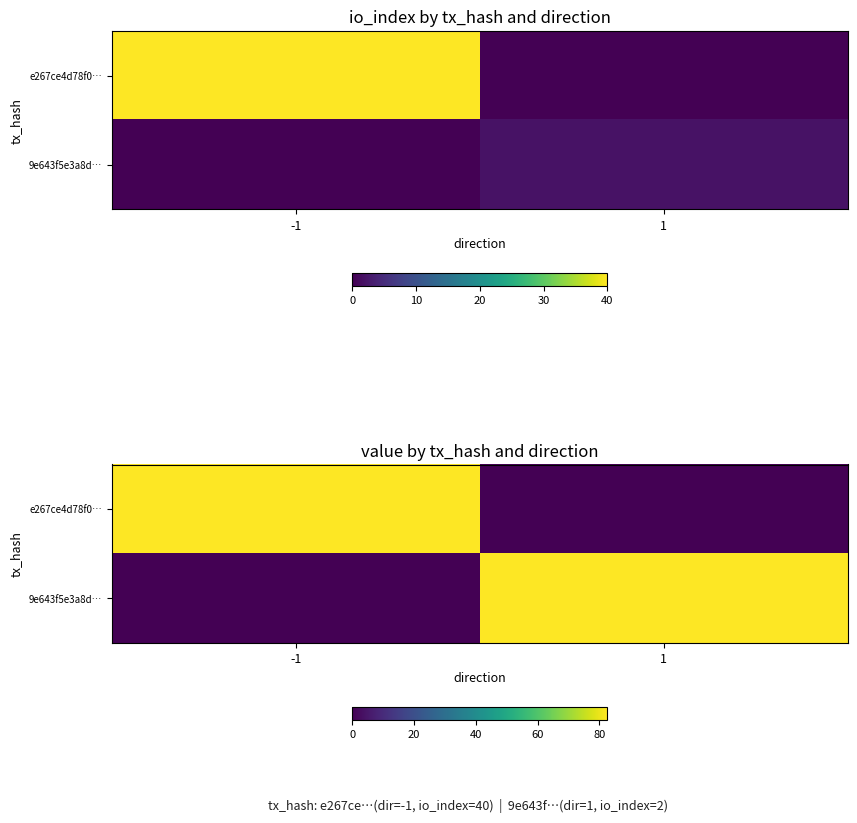

What is the difference between the 9e643f5e3a8d… values at -1 and 1?

82.5